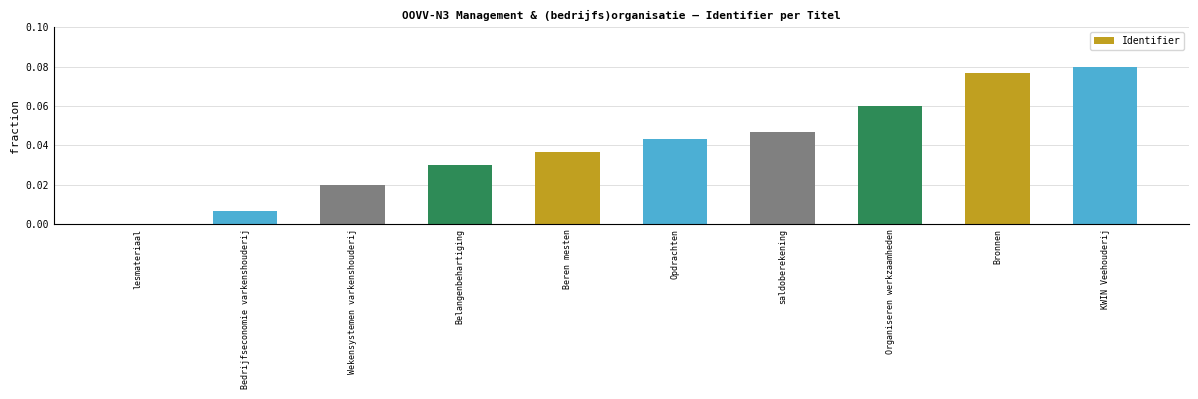

What is the sum of all values?

0.4